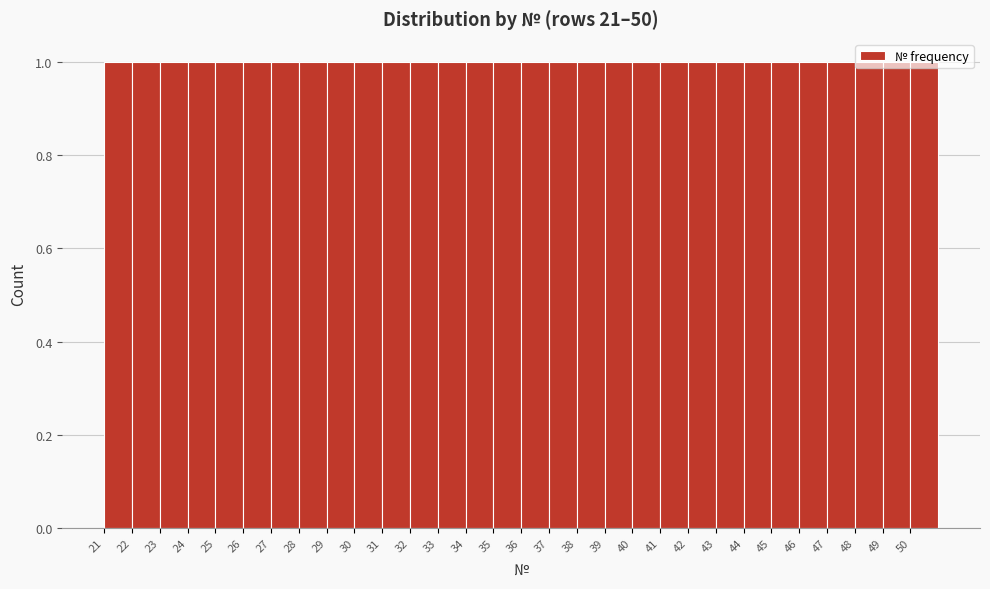

Reading left to right, list every bar in this chart as the range it spans on the x-axis followed by its height. The values are not printed on the chart, so give them approximately, as read against the axis.

21 to 22: 1
22 to 23: 1
23 to 24: 1
24 to 25: 1
25 to 26: 1
26 to 27: 1
27 to 28: 1
28 to 29: 1
29 to 30: 1
30 to 31: 1
31 to 32: 1
32 to 33: 1
33 to 34: 1
34 to 35: 1
35 to 36: 1
36 to 37: 1
37 to 38: 1
38 to 39: 1
39 to 40: 1
40 to 41: 1
41 to 42: 1
42 to 43: 1
43 to 44: 1
44 to 45: 1
45 to 46: 1
46 to 47: 1
47 to 48: 1
48 to 49: 1
49 to 50: 1
50 to 51: 1